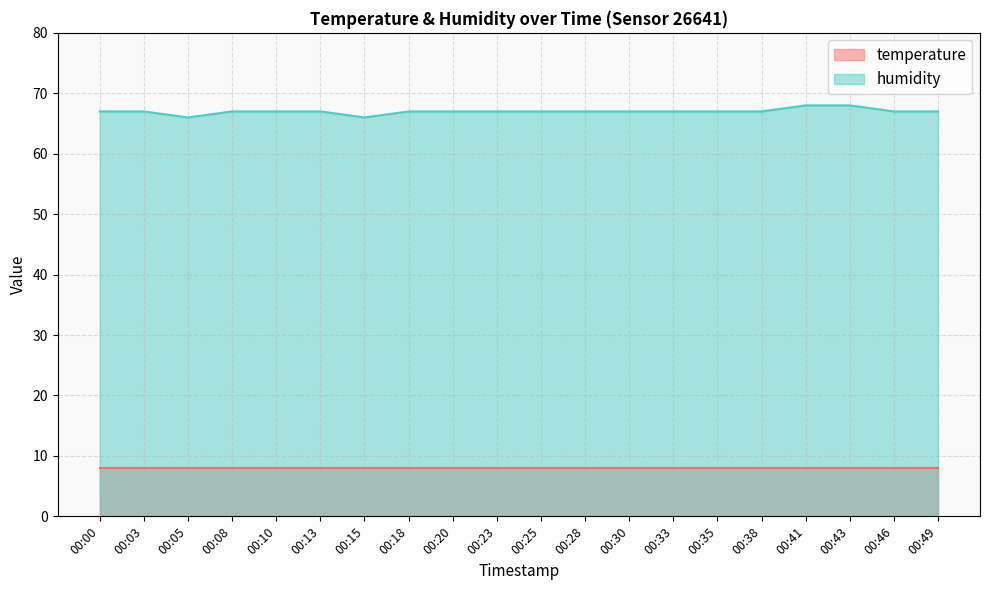

What is the ratio of the value at 00:38 to the value at 00:43?

1.0